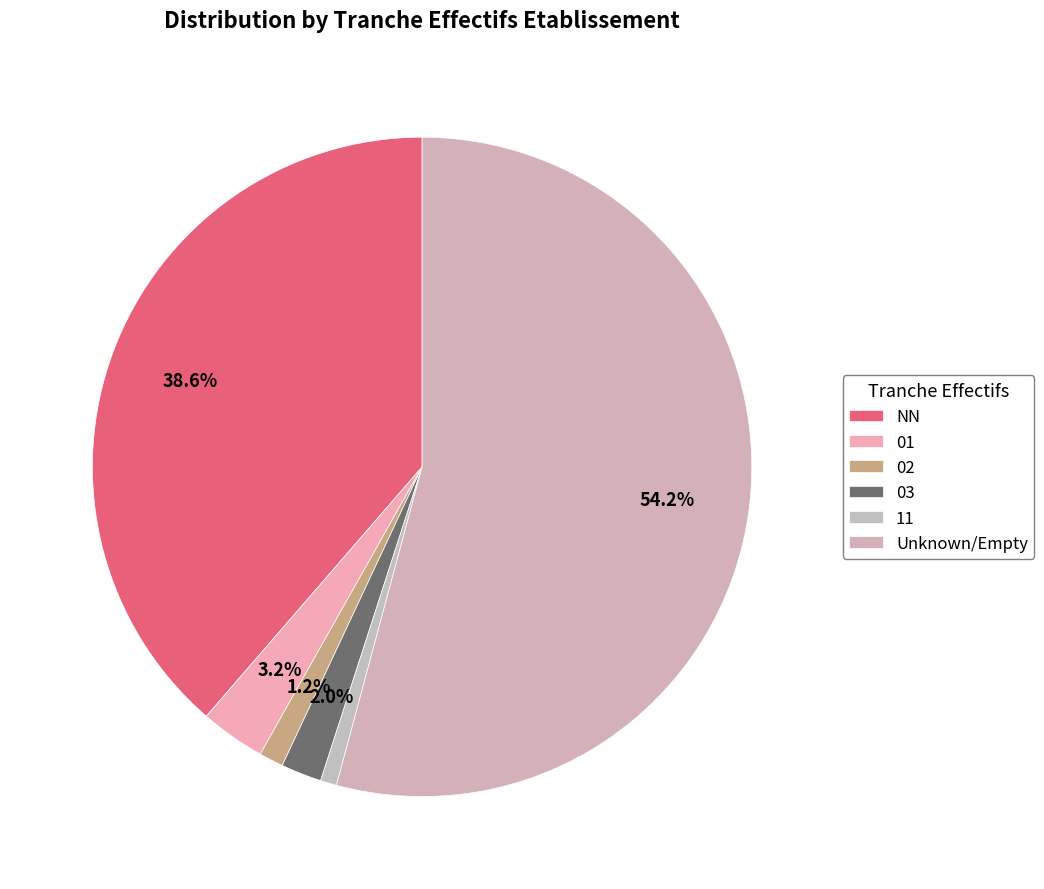

Is it true that 02 is 1% of the pie?

True